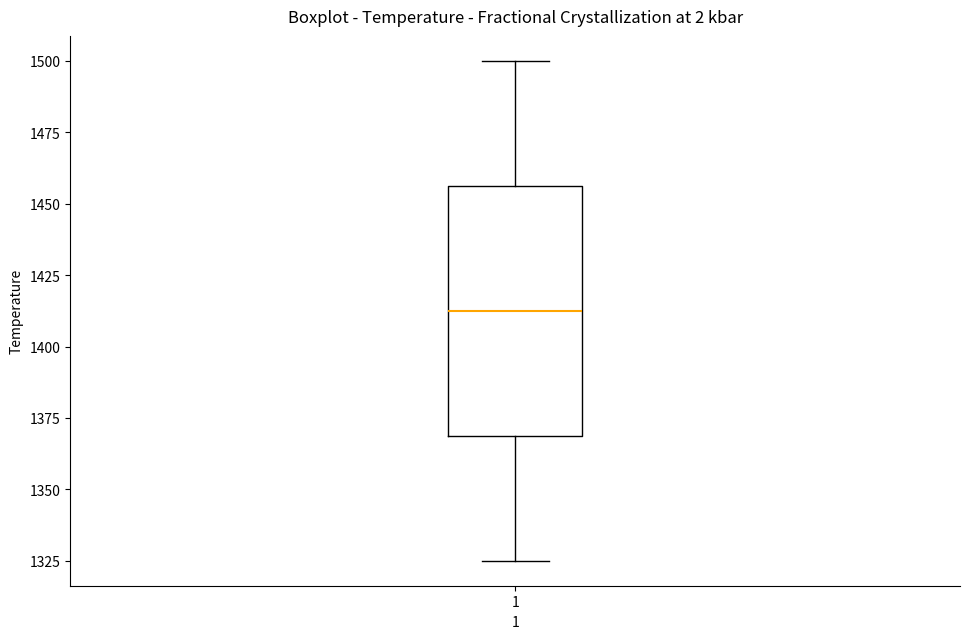

Where does the median line of the box at x = 1 sit on the y-axis? The values are not printed on the chart, so give them approximately, as read against the axis.

1415